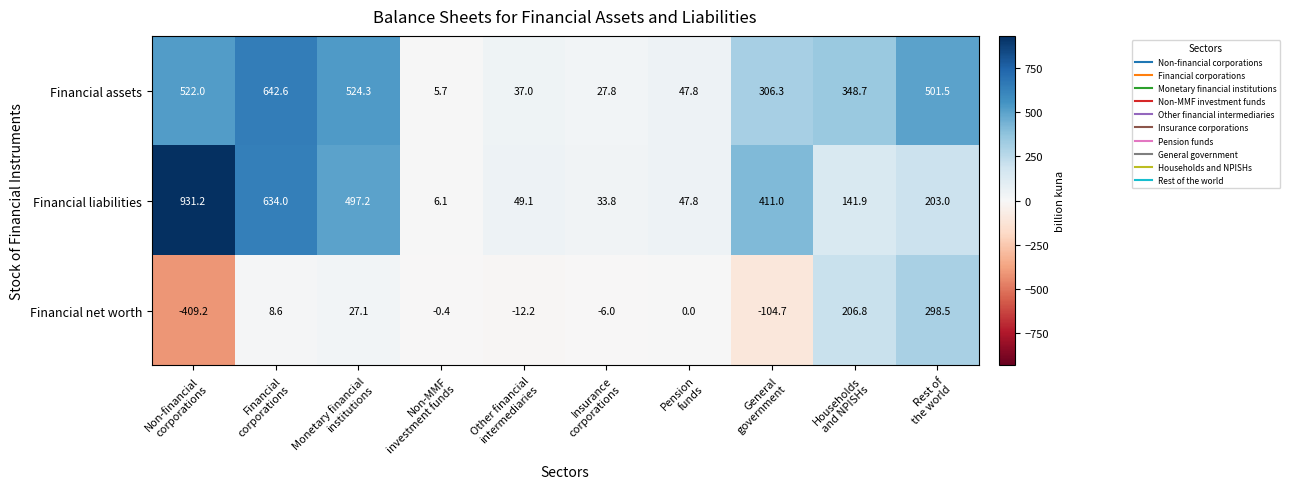

What is the average value of the Financial net worth series?

0.9